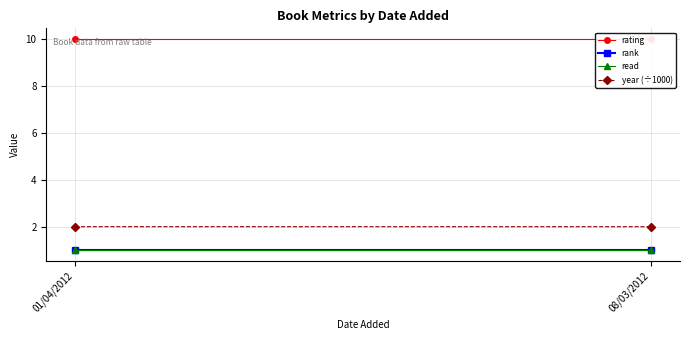

Which series has the largest range (max minus min)?

year (÷1000)